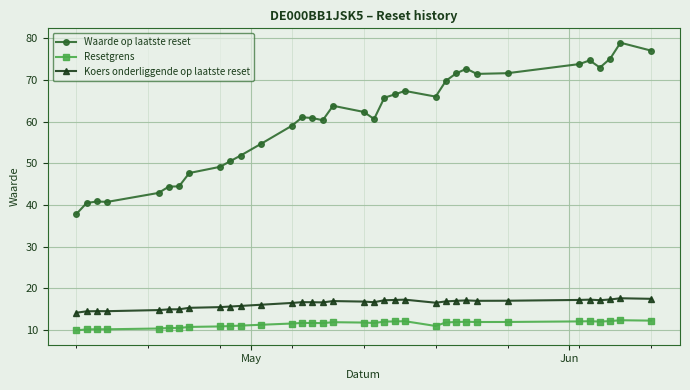

What is the value of the Resetgrens point at the 1st from the left?

9.9